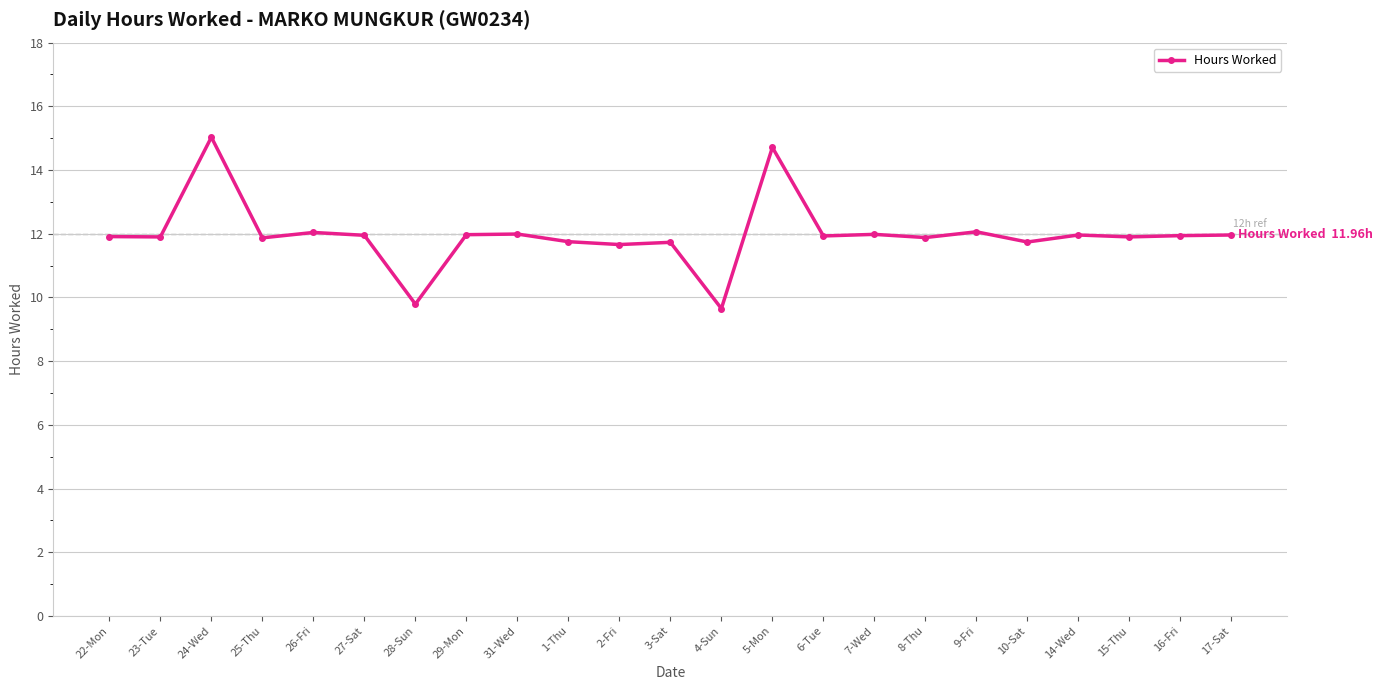

The value at 26-Fri is 20.8. True or false?

False